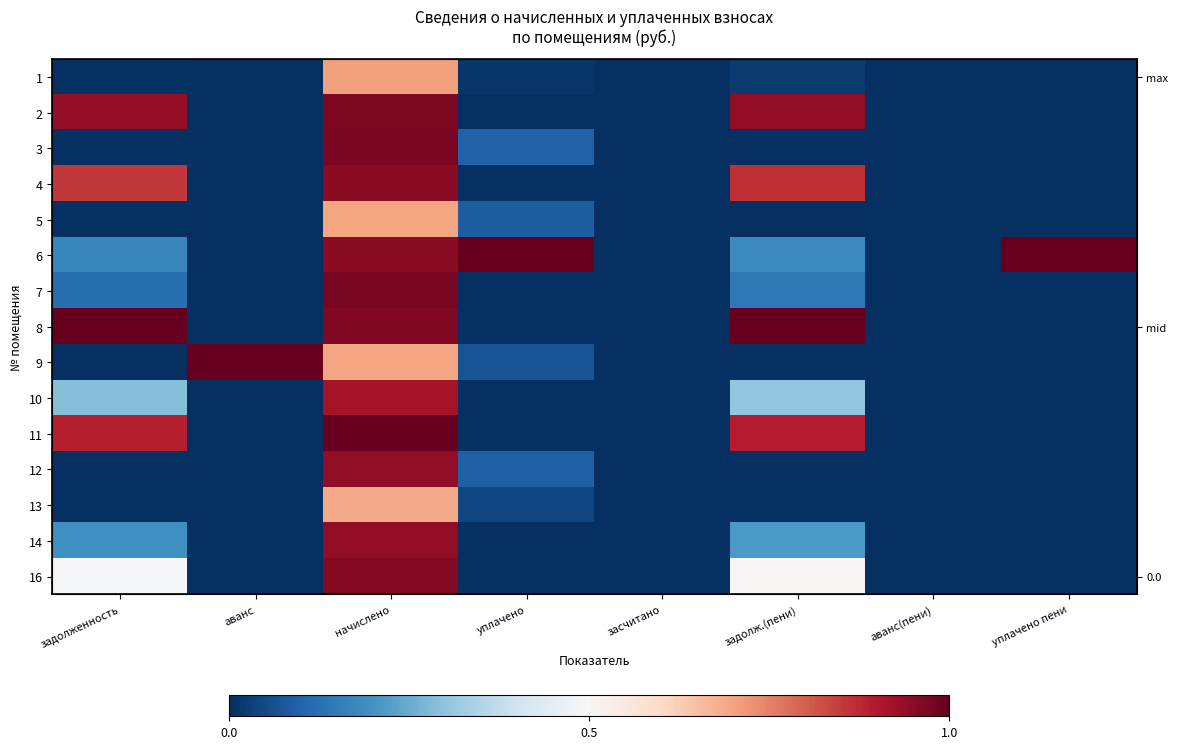

Rank the series by their maximum value, from highest to lowest.

6, 8, 9, 11, 7, 3, 2, 16, 4, 12, 14, 10, 1, 5, 13